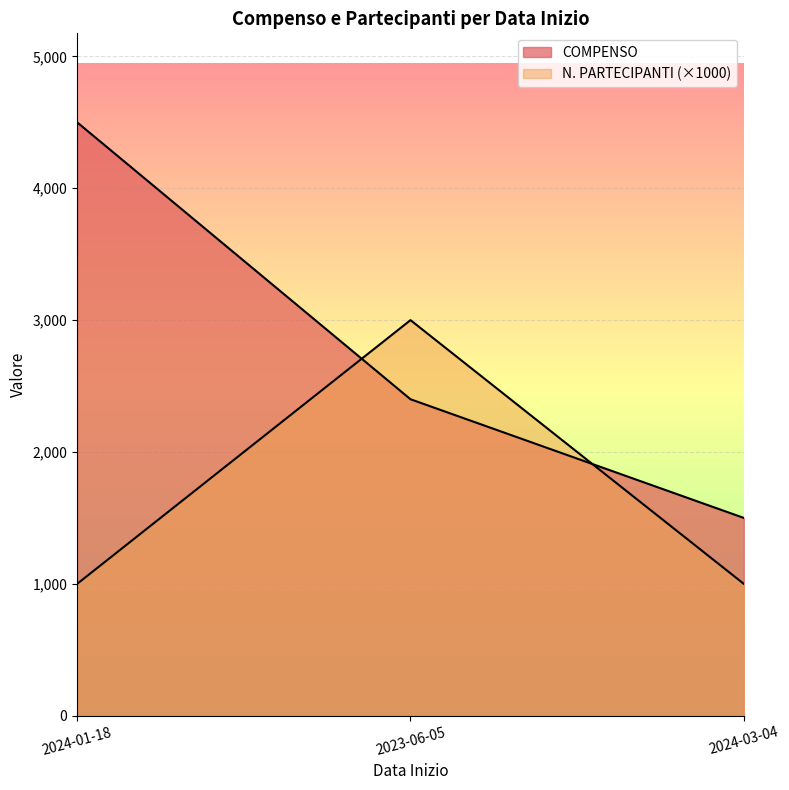

At which label is COMPENSO closest to 3000?

2023-06-05